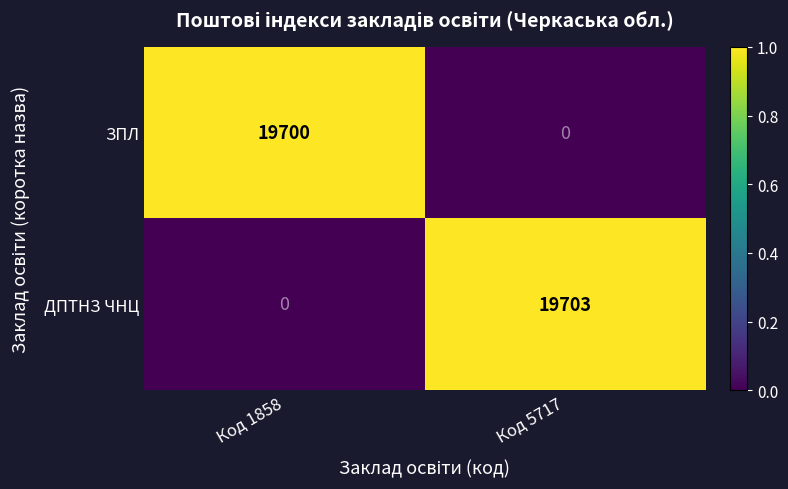

What is the average value of the ДПТНЗ ЧНЦ series?

9852